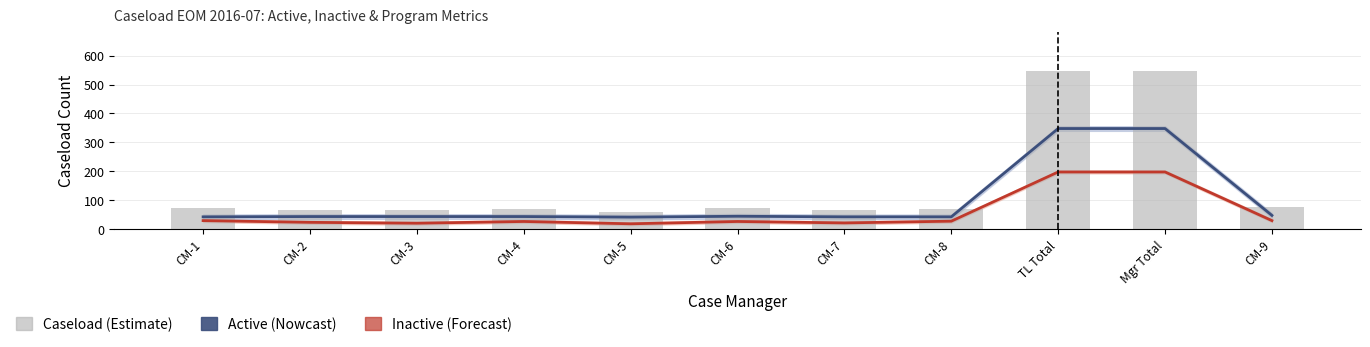

Reading right to left, what are all the values shown in this chart?

Active (Nowcast): 48	348	348	43	43	45	42	44	44	44	43
Inactive (Forecast): 30	198	198	28	22	27	19	27	21	24	30
Caseload (Estimate): 78	546	546	71	65	72	61	71	65	68	73